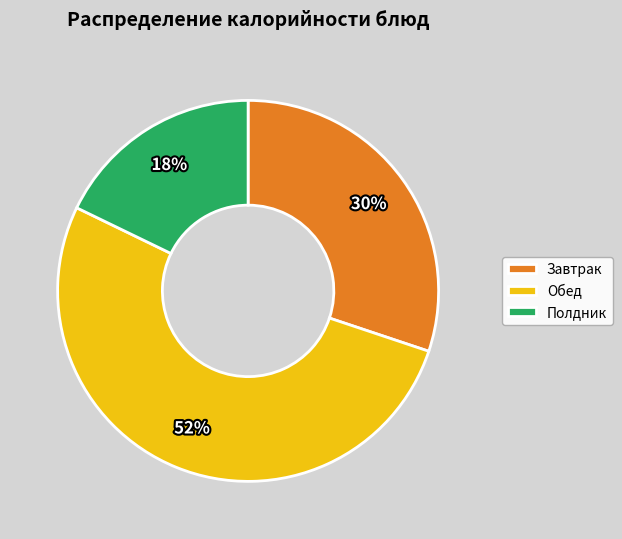

Between Обед and Полдник, which is larger?

Обед